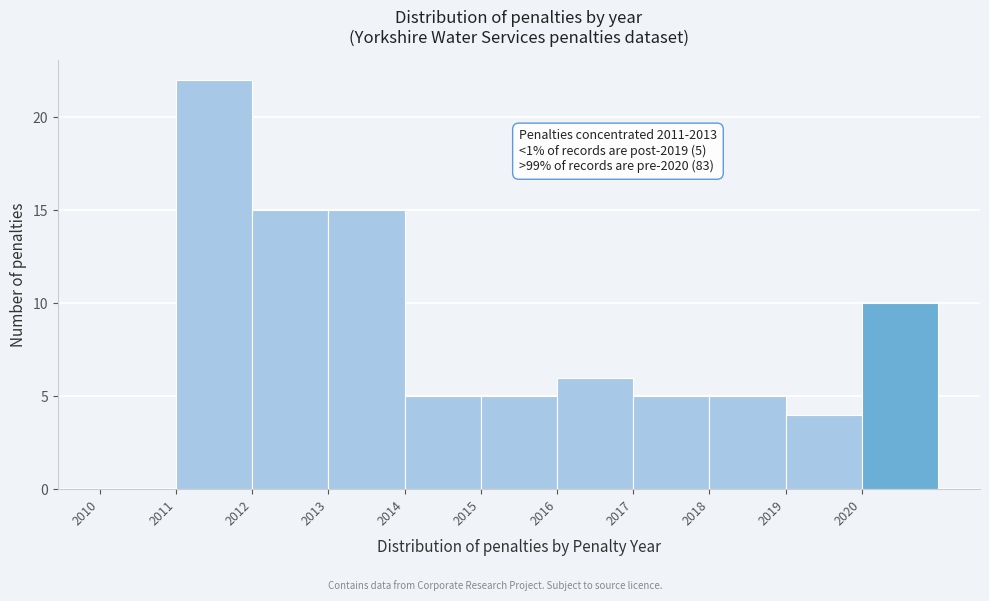

Which range on the x-axis has the tallest bar?

2011 to 2012